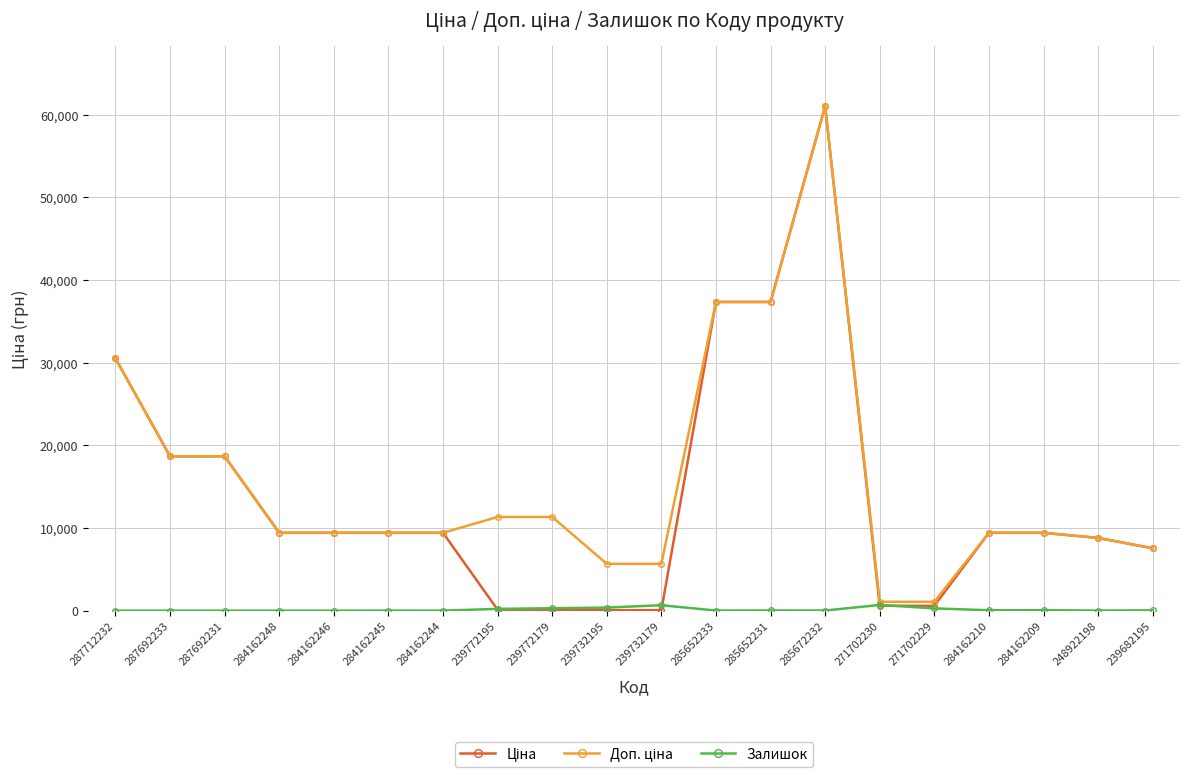

At how many categories does at least one series exceed 2288?

18